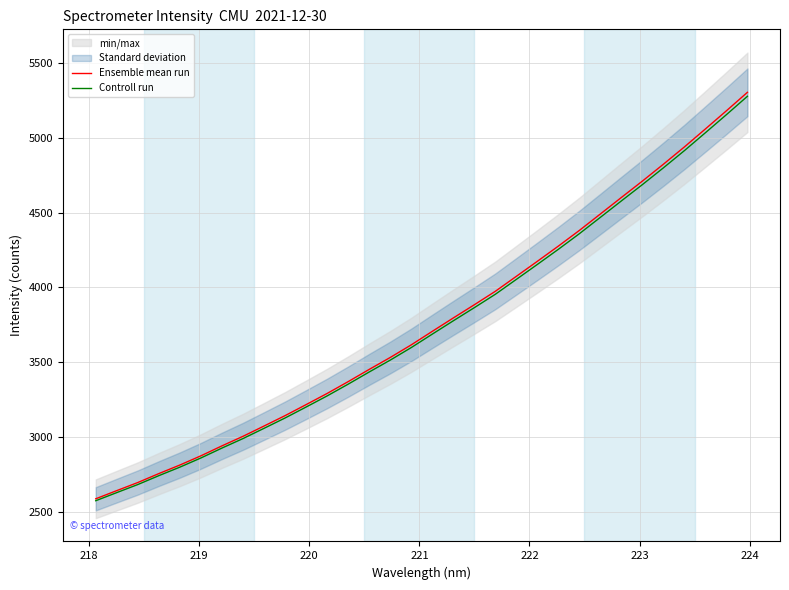

What is the value of the Ensemble mean run point at the 22nd from the left?

4175.0